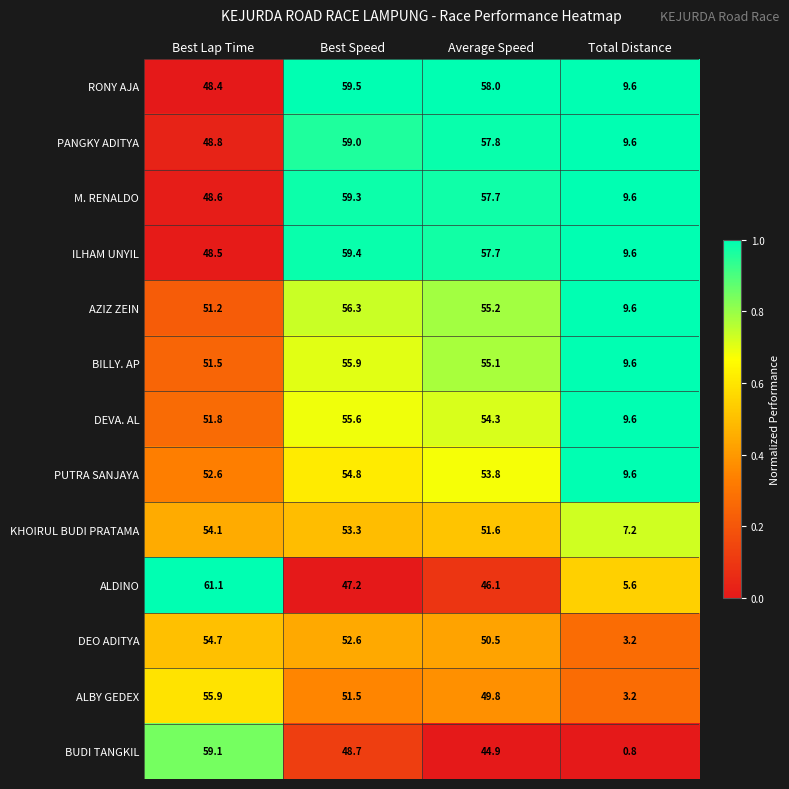

Is it true that ILHAM UNYIL equals 9.6 at Total Distance?

True